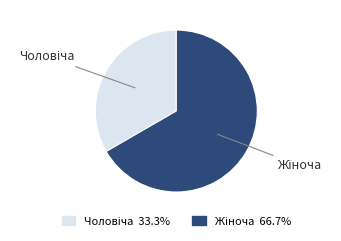

Is there a majority slice in this chart?

Yes